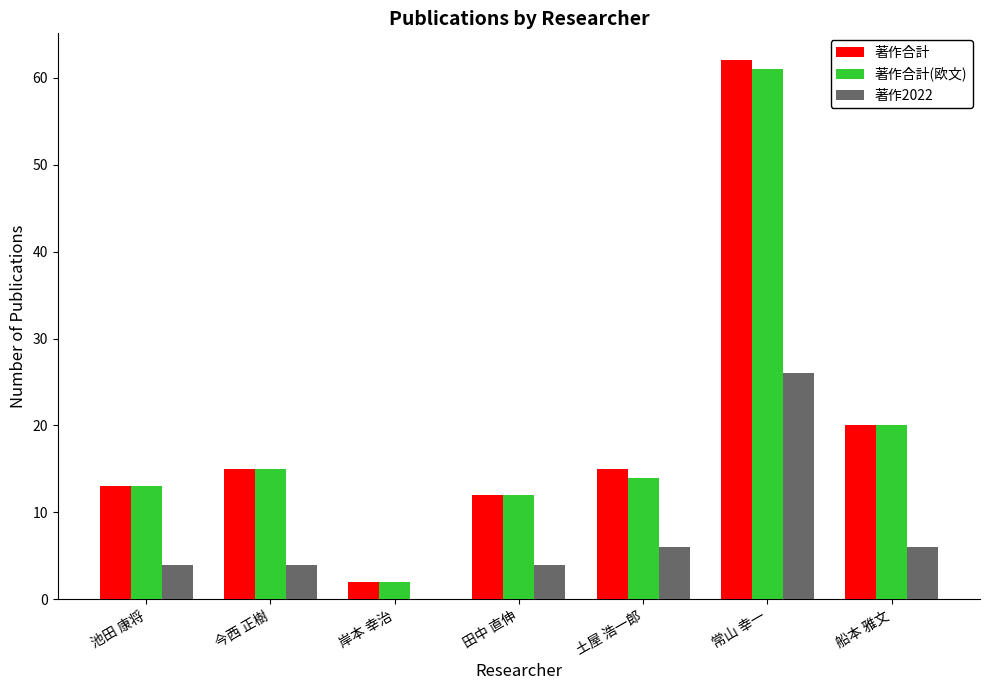

Does the chart contain stacked bars?

No